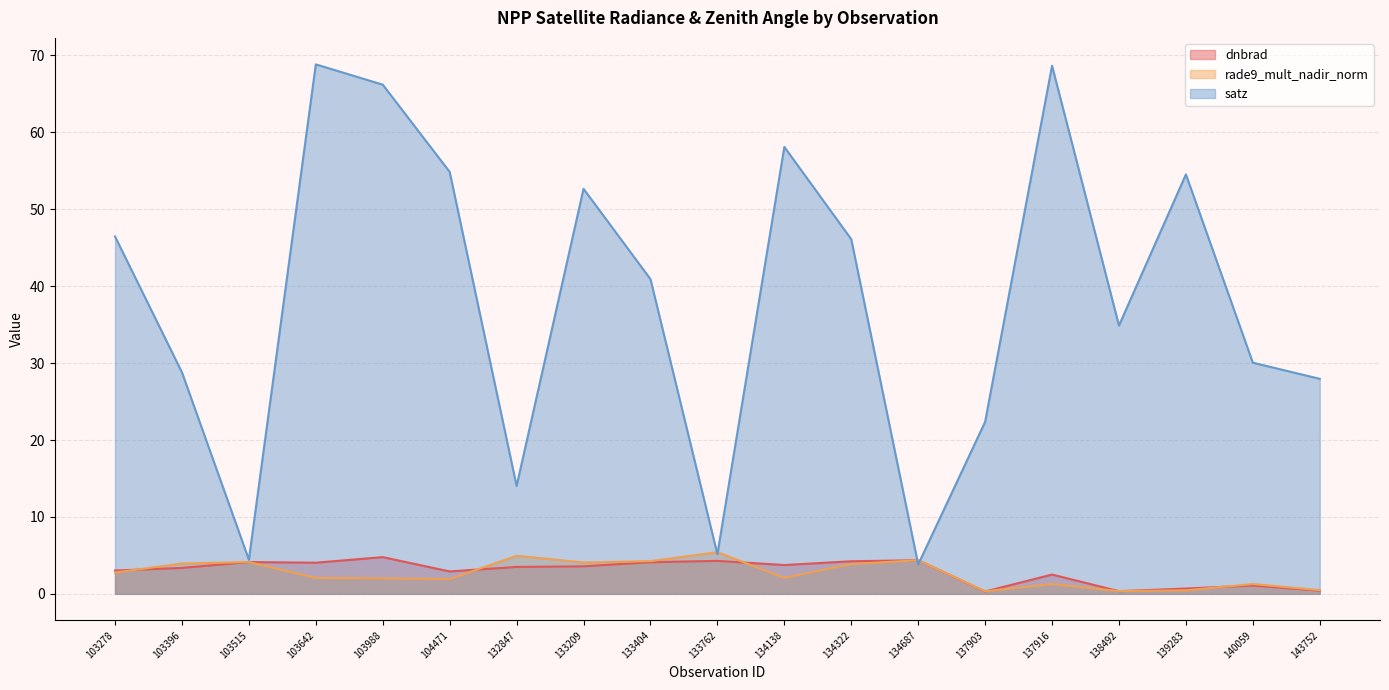

The value of satz at 137916 is 68.7. True or false?

True